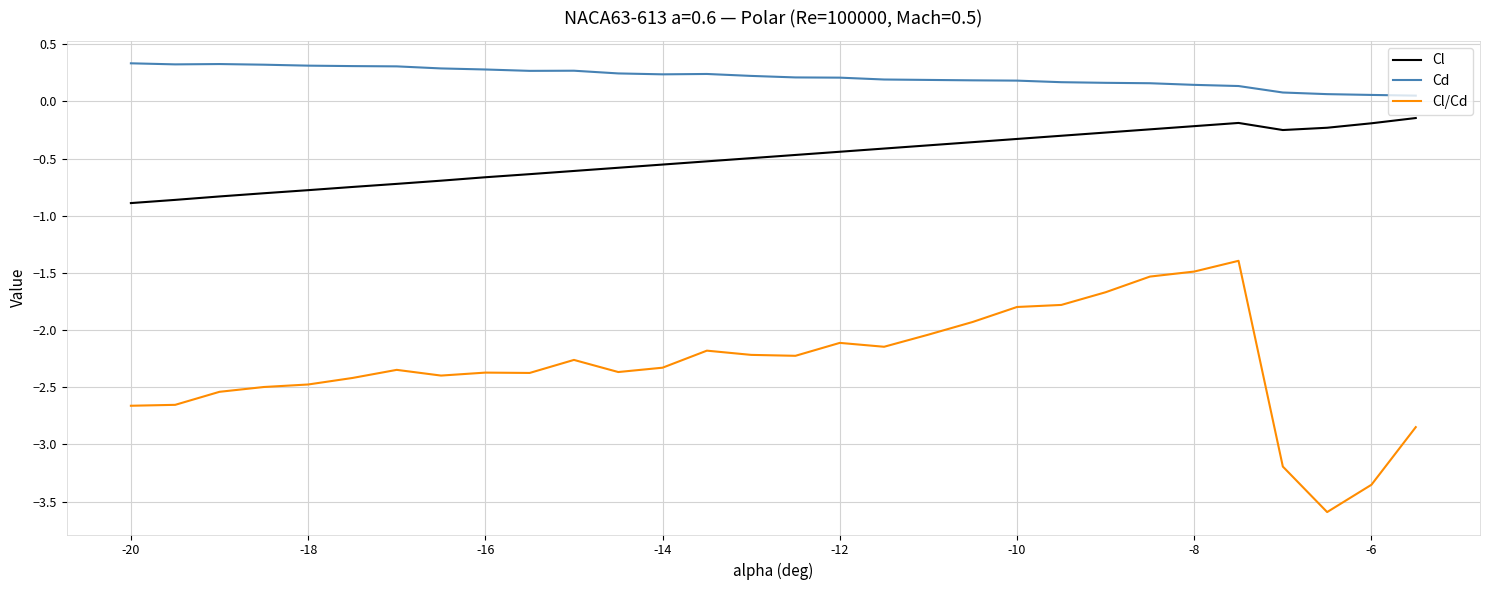

Which series has the largest range (max minus min)?

Cl/Cd